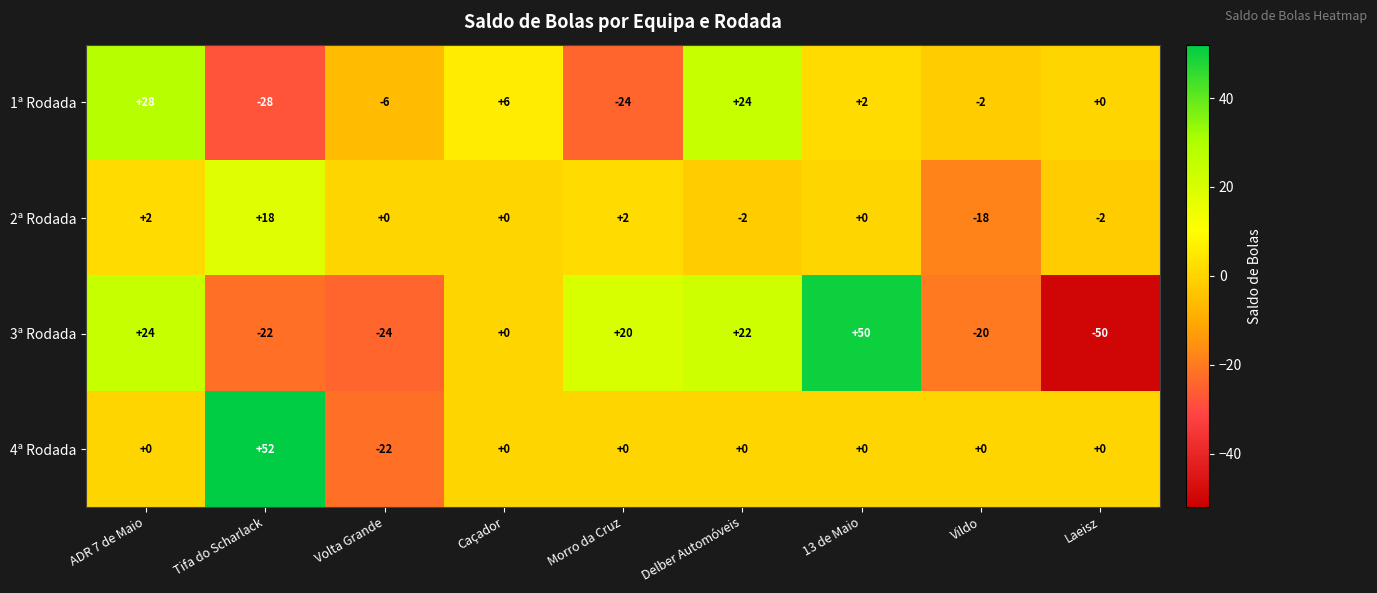

Which series has the largest range (max minus min)?

3ª Rodada